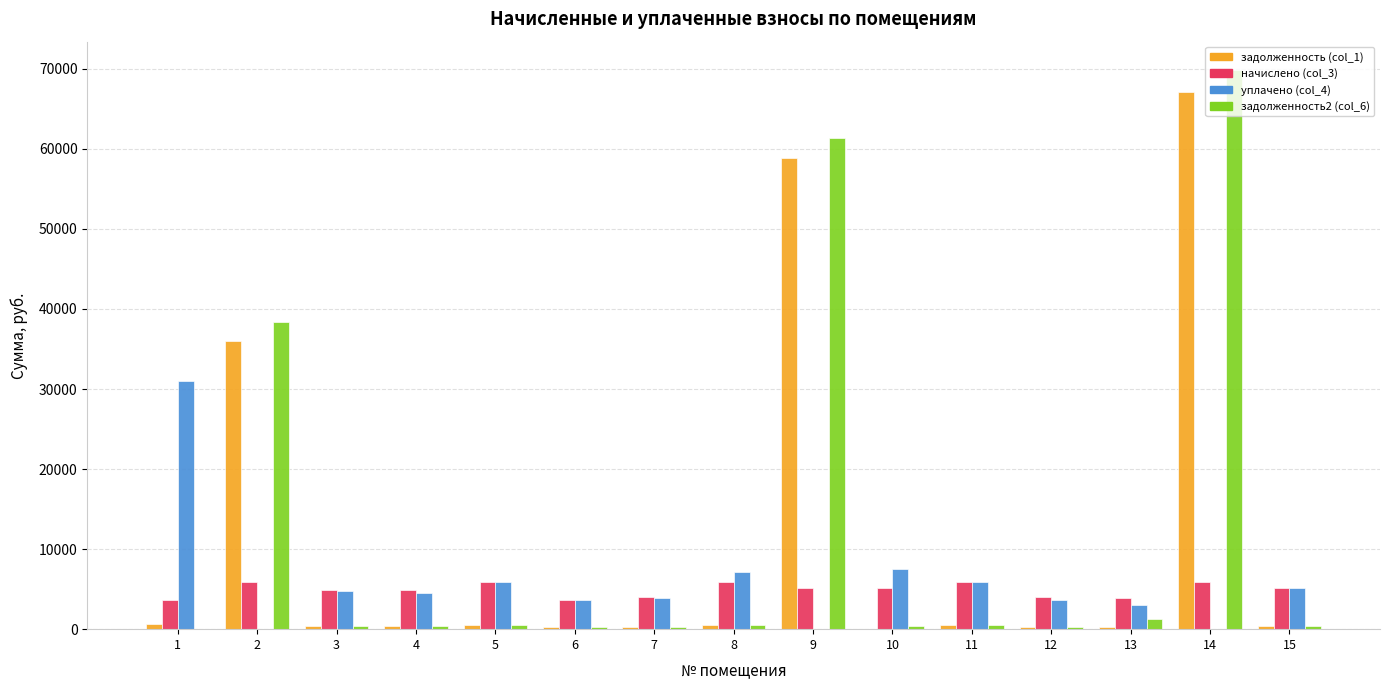

What is the greatest value displayed?

69902.9